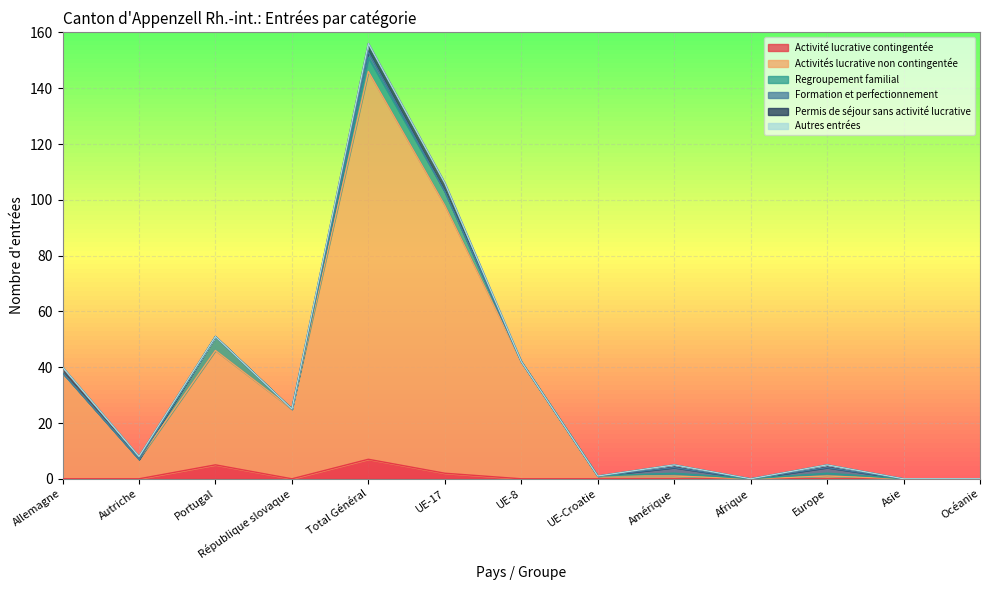

How many interior local valleys does the Formation et perfectionnement series have?

1